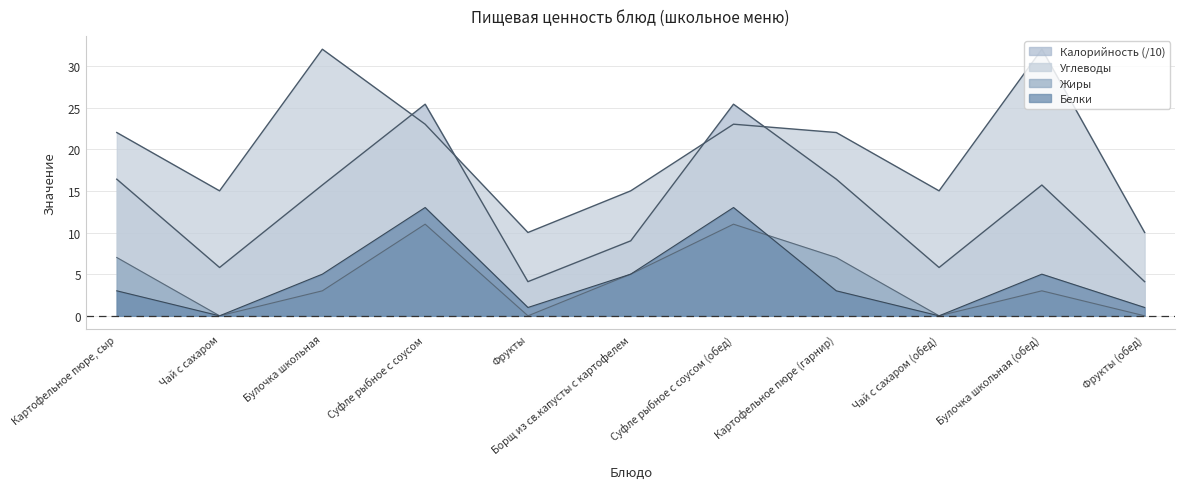

Where does the Белки series first go above 3?

Булочка школьная